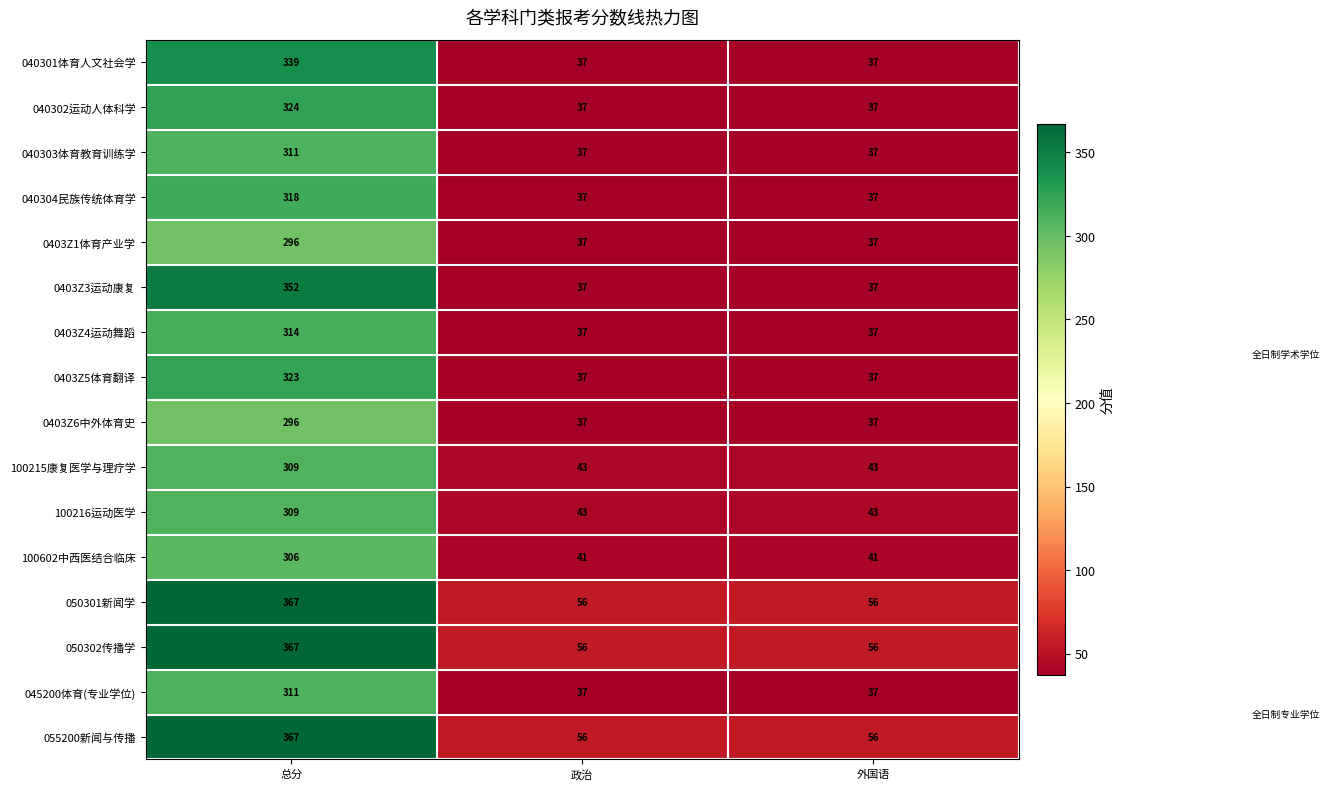

How many 0403Z3运动康复 values are between 37 and 352?

3